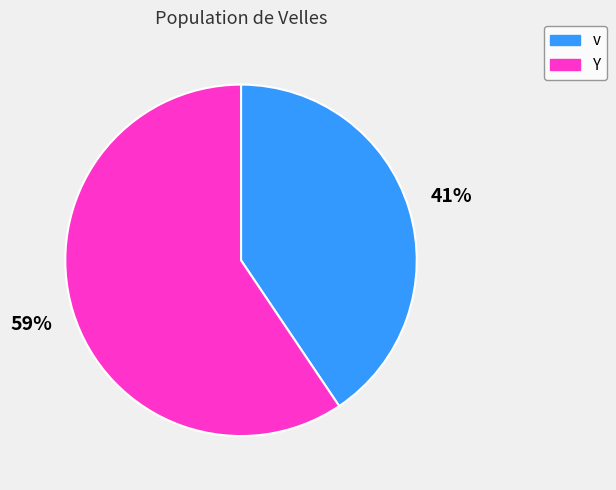

Is it true that Y is 59% of the pie?

True